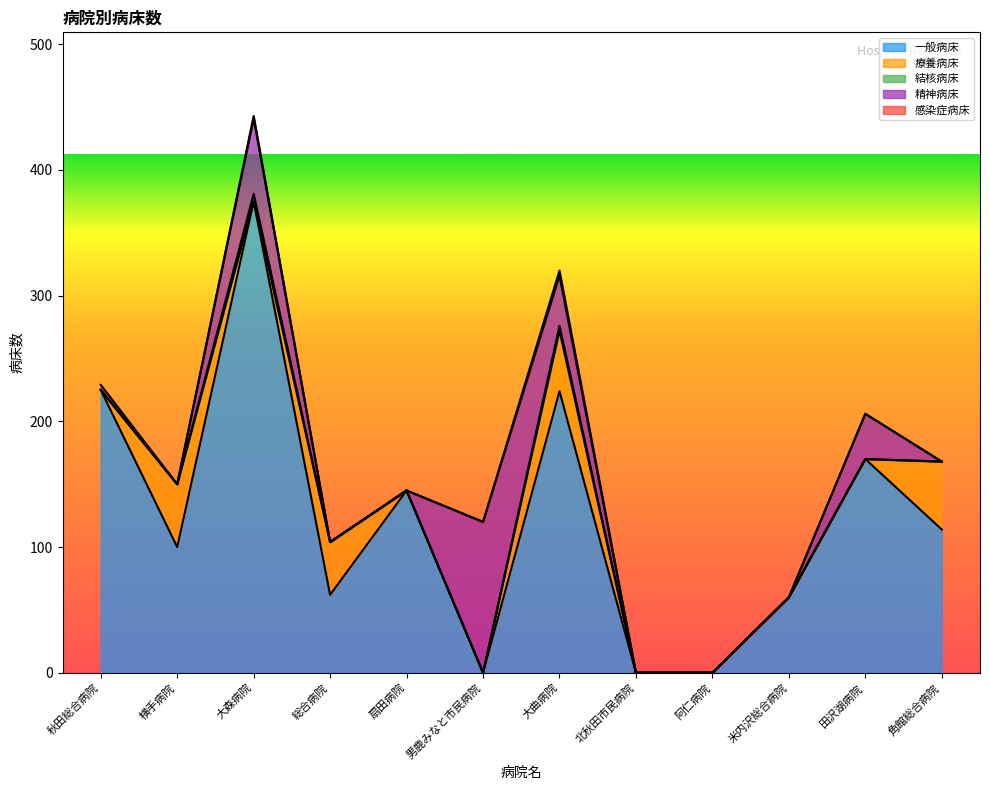

What is the average value of the 感染症病床 series?

1